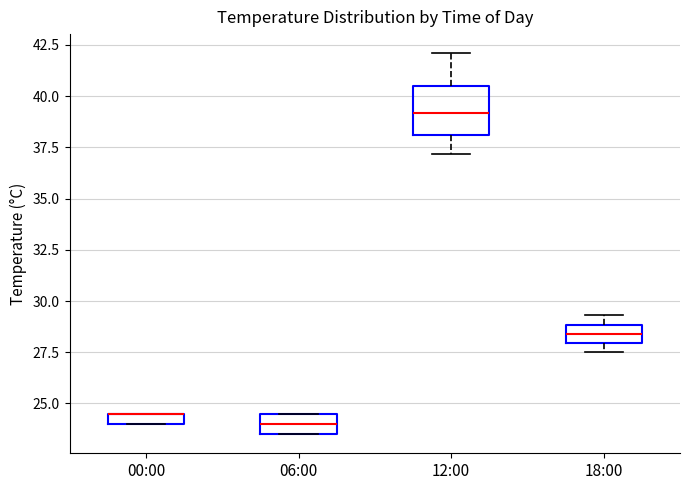

Which box is the tallest, from its lower edge to its upper edge?

12:00